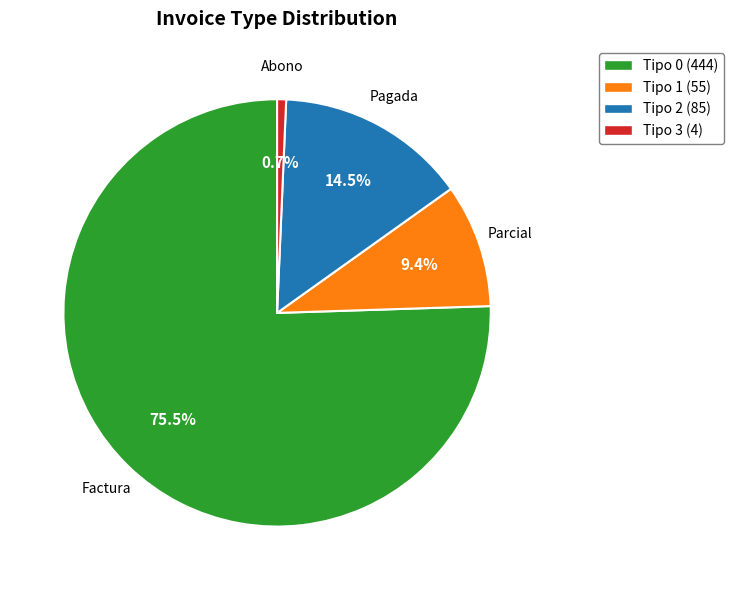

How many segments does this pie chart have?

4